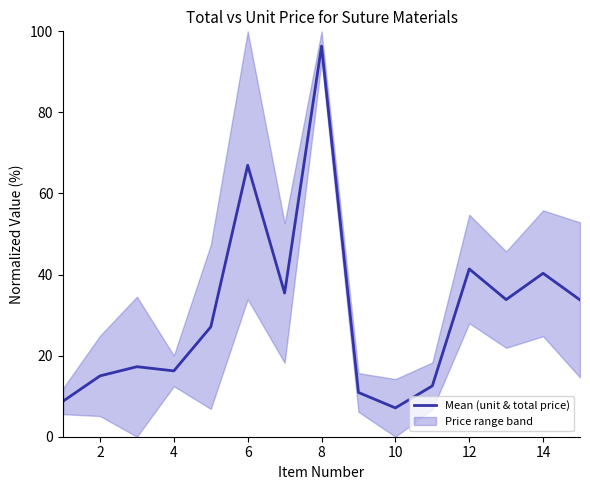

What is the sum of all values?

463.0